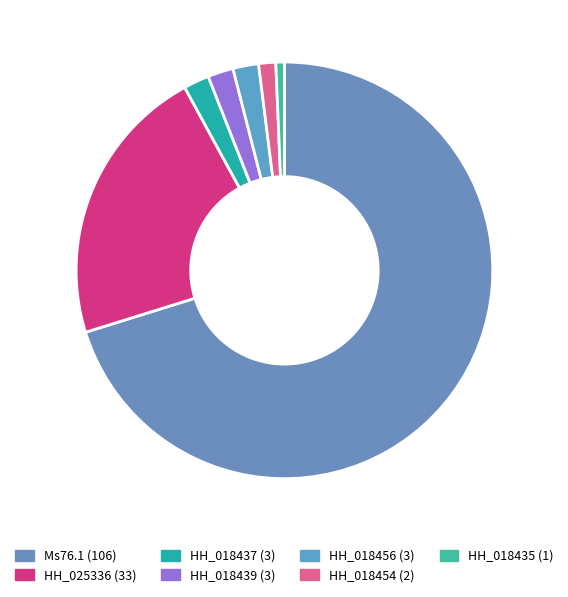

Count the number of slices in the pie.

7